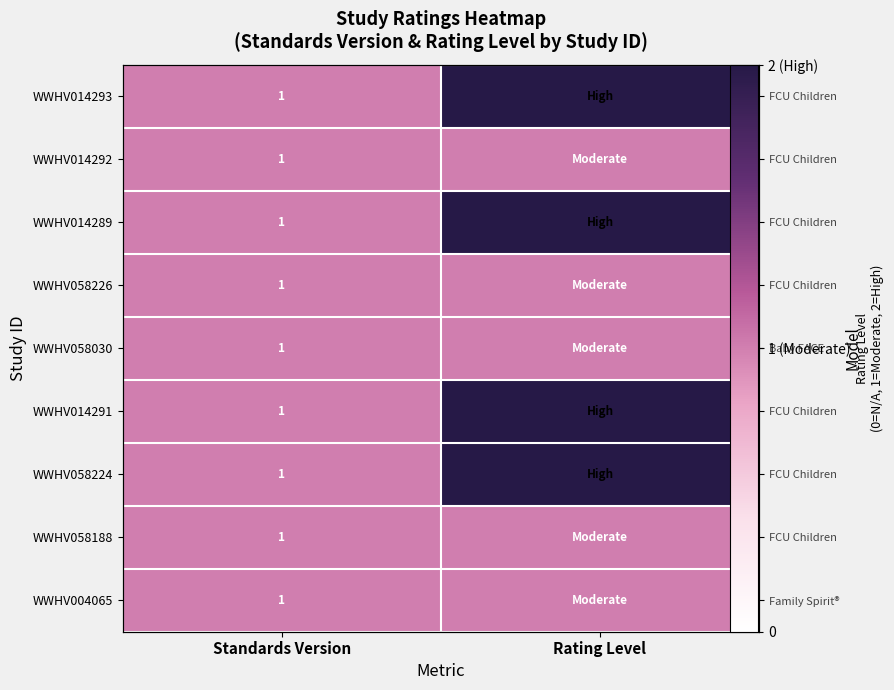

Between Standards Version and Rating Level, which is larger?

Rating Level